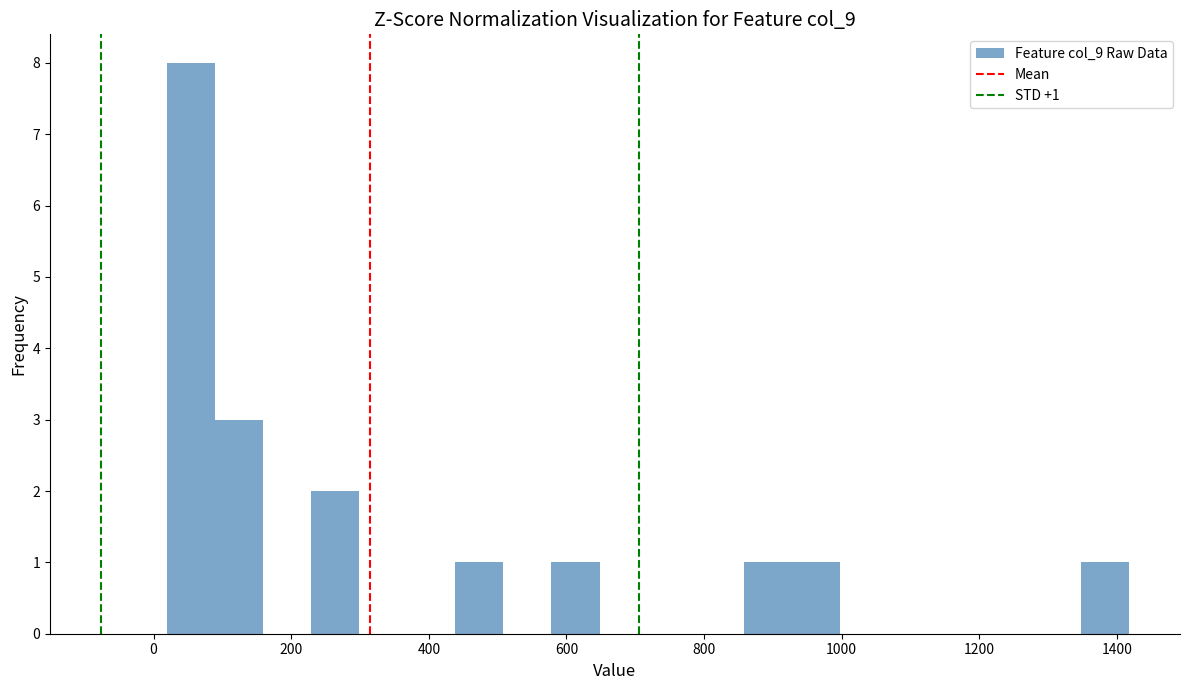

Read against the x-axis, roughly where is the centre of the tallest bar?

60